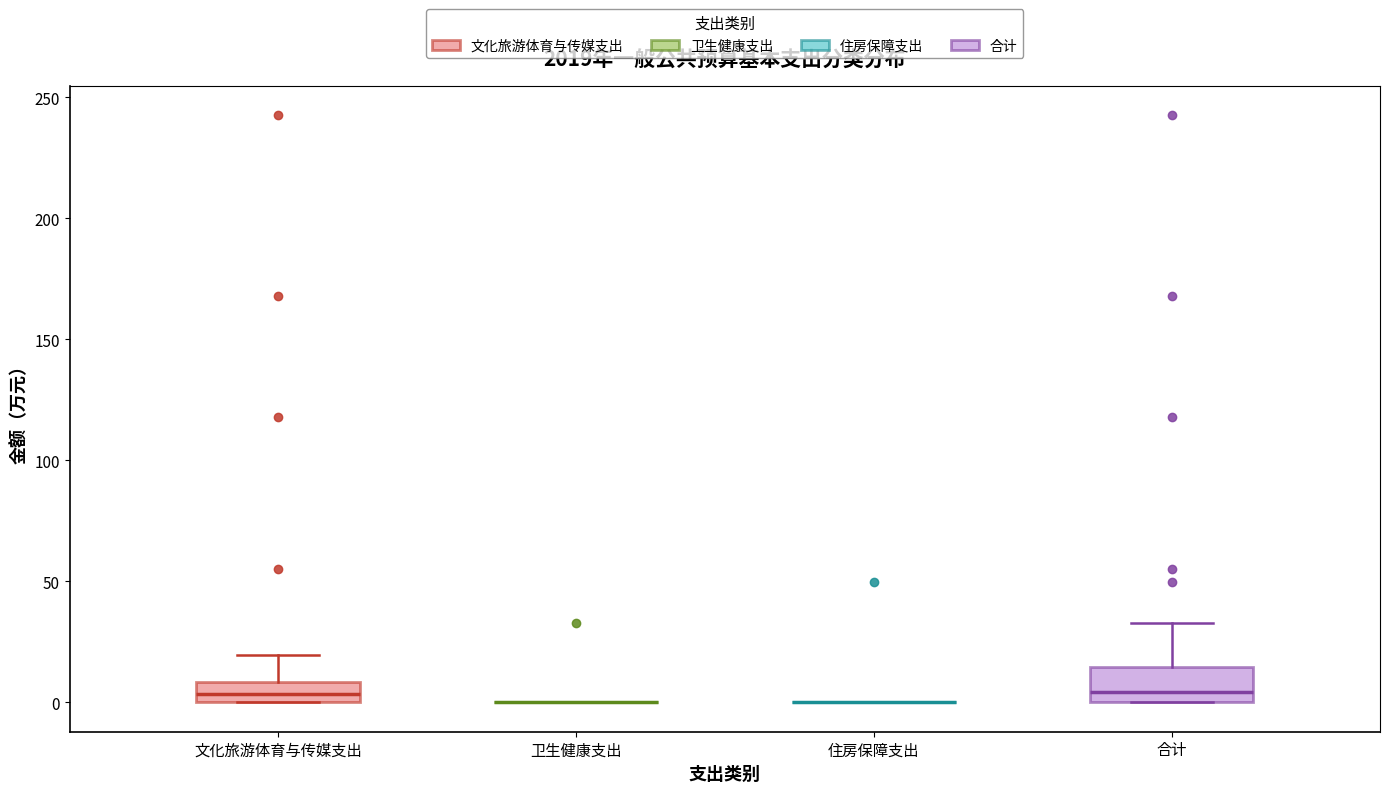

Reading left to right, read every box against the y-axis: the position of its median line, the range the box covers, and the ends of its whiskers. The values are not printed on the chart, so give them approximately, as read against the axis.

文化旅游体育与传媒支出: median 5, box 0 to 10, whiskers 0 to 20
卫生健康支出: box collapsed to a line at 0, whiskers 0 to 0
住房保障支出: box collapsed to a line at 0, whiskers 0 to 0
合计: median 5, box 0 to 15, whiskers 0 to 35